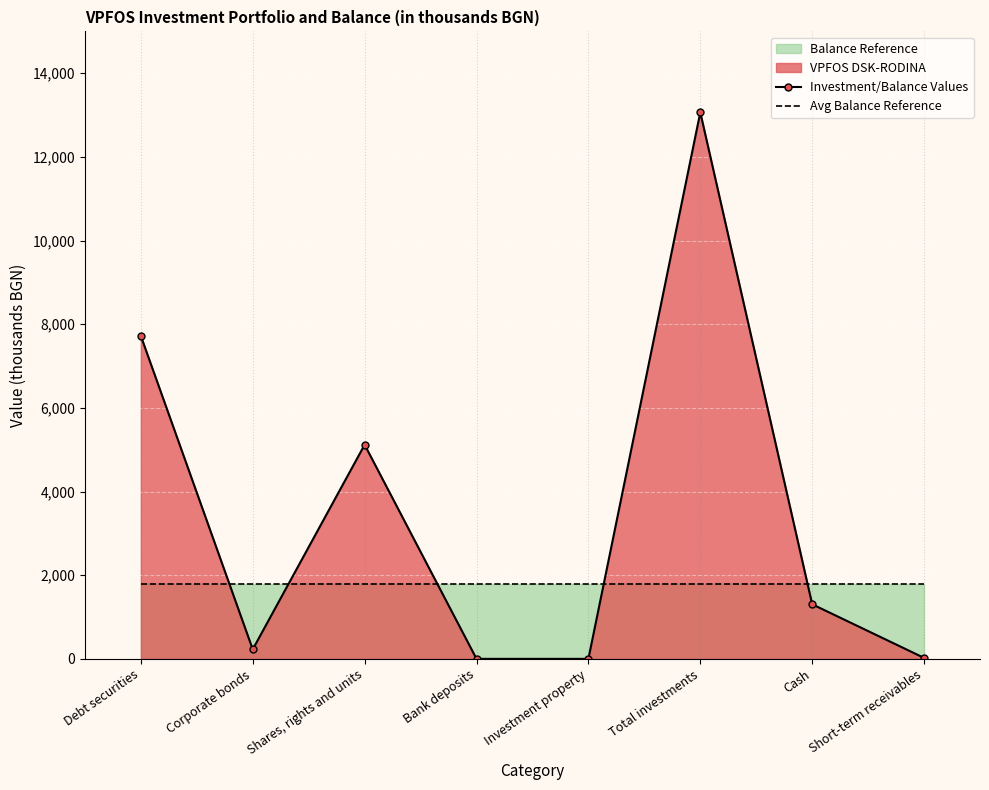

Which series ends up on top after the final intersection of Investment/Balance Values and Avg Balance Reference?

Avg Balance Reference